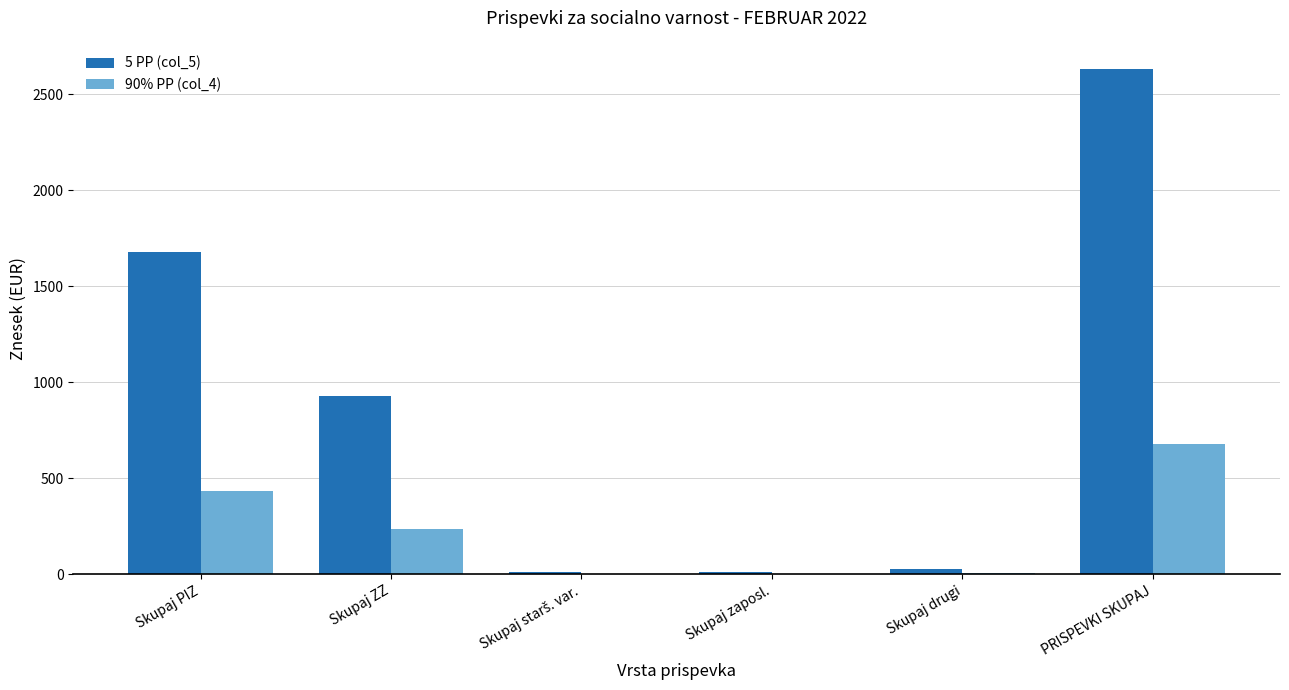

Does the chart contain stacked bars?

No